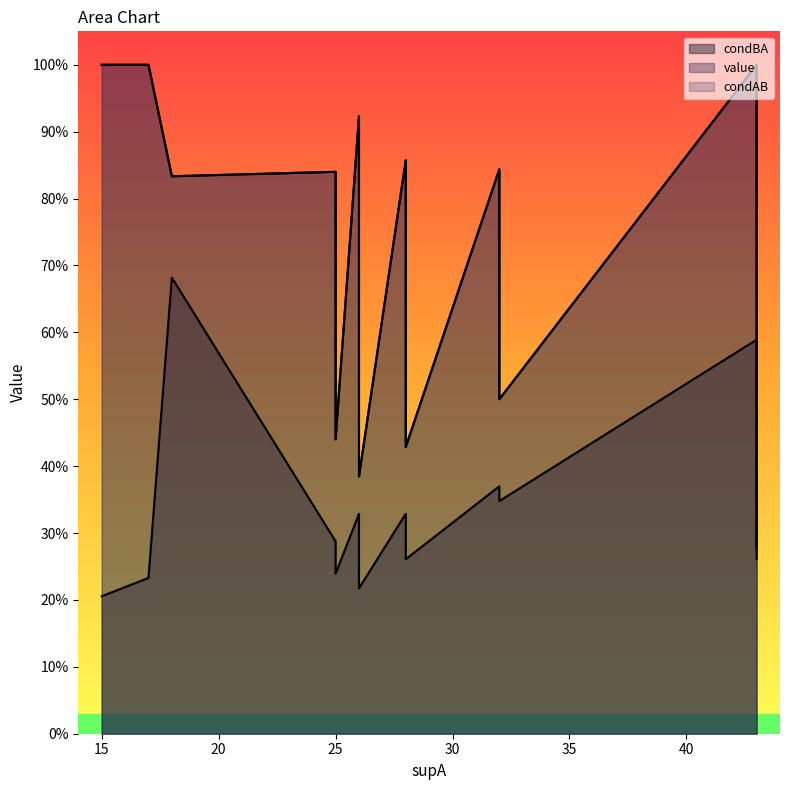

What are all the series names shown in the legend?

condBA, value, condAB